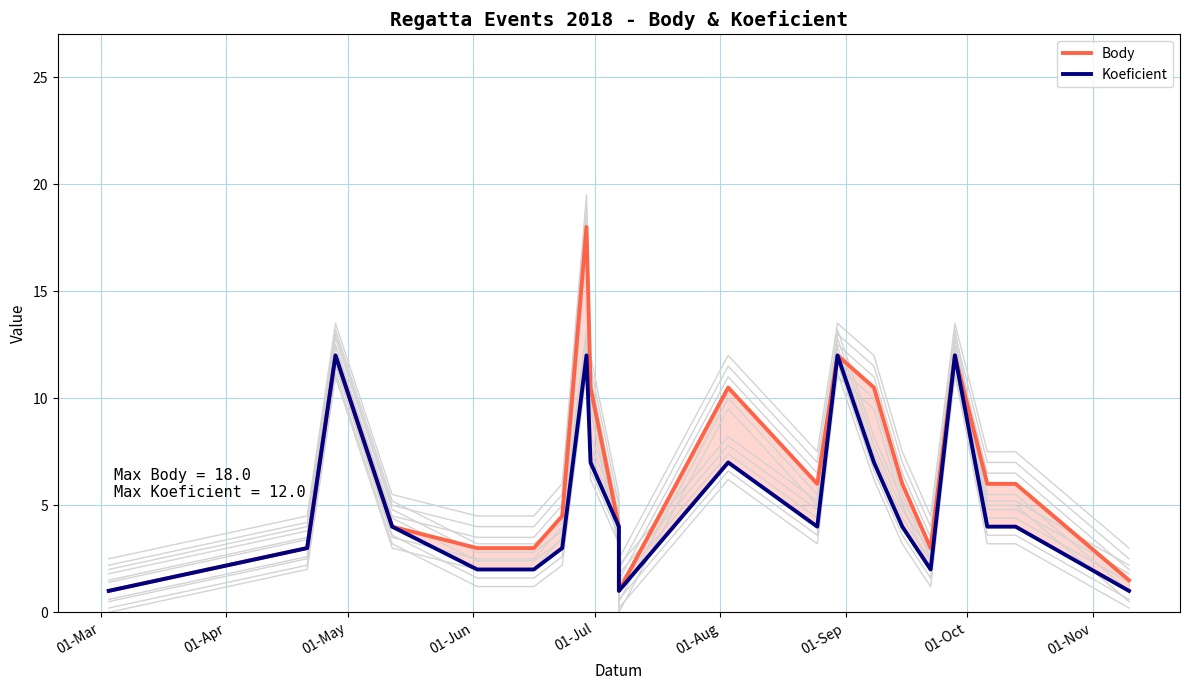

In Body, how many points are lower than both neighbors (excluding endpoints)?

3